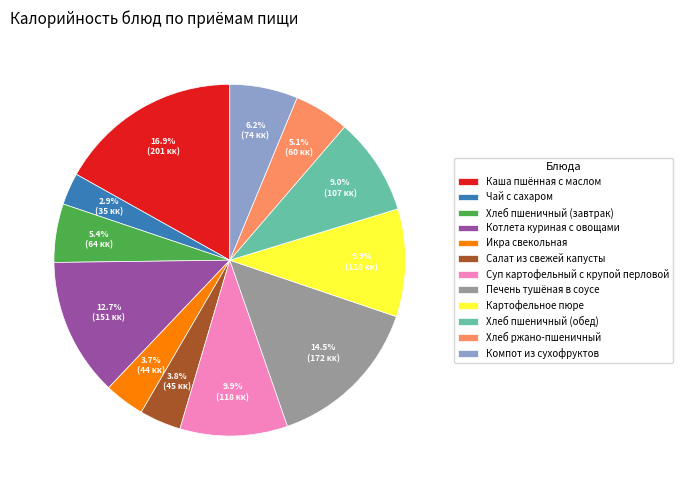

Is the sum of Хлеб ржано-пшеничный and Икра свекольная greater than half?

No